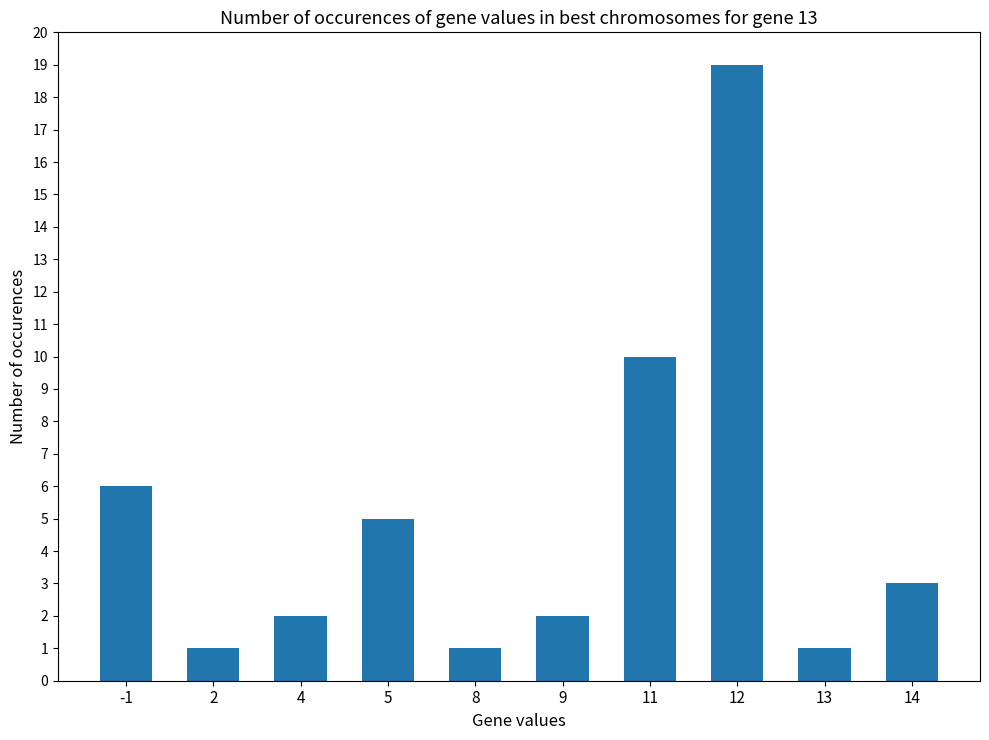

What is the difference between the values at 9 and 2?

1